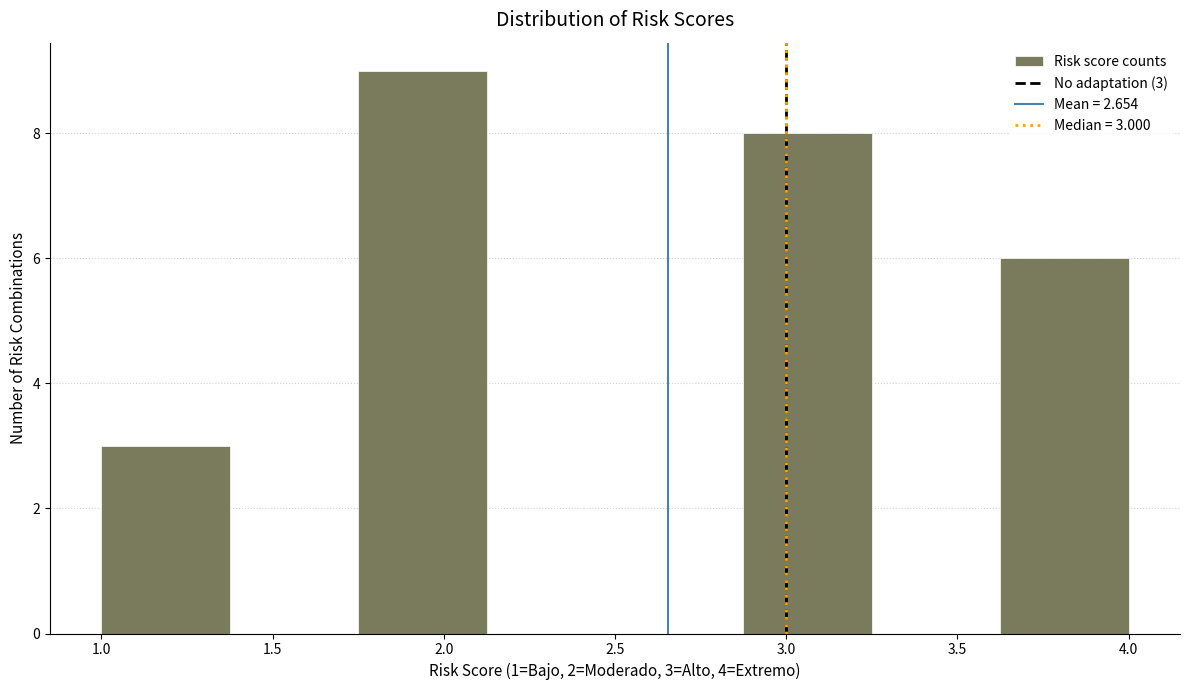

Which range on the x-axis has the tallest bar?

1.750 to 2.125